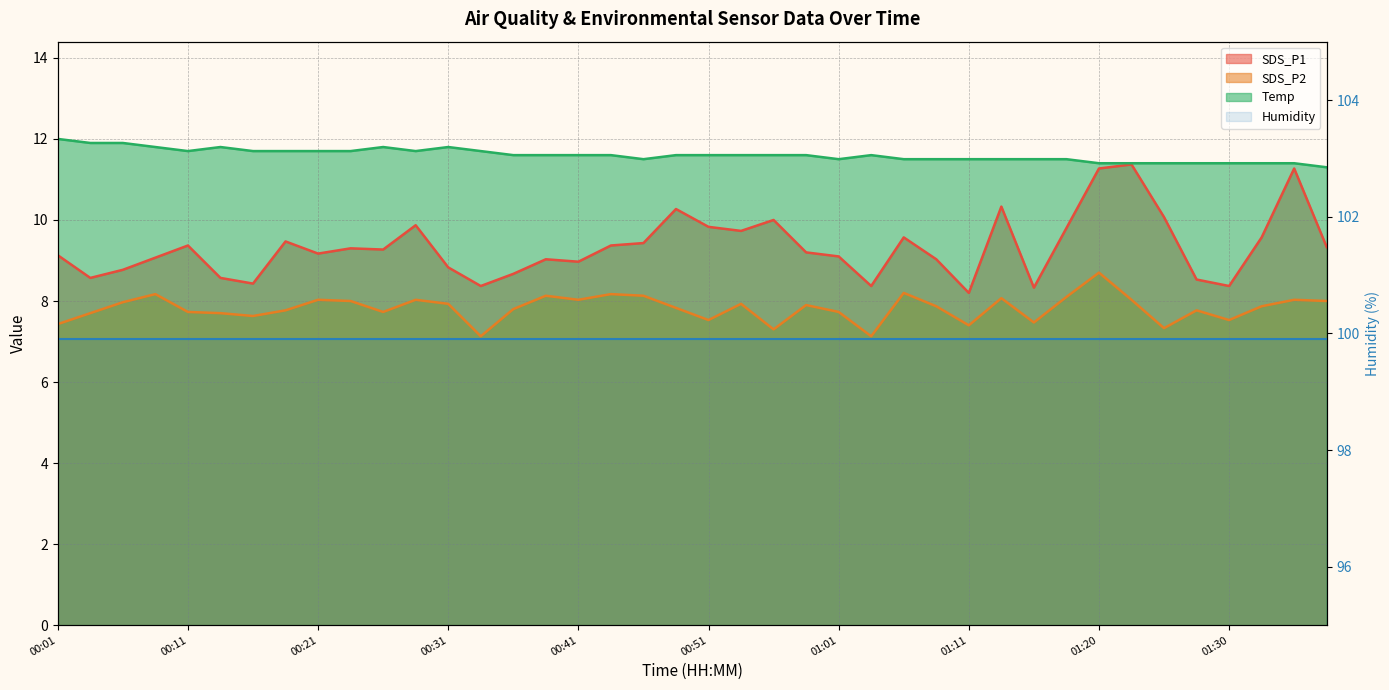

What is the difference between the second highest and minimum values in the SDS_P2 series?

1.1